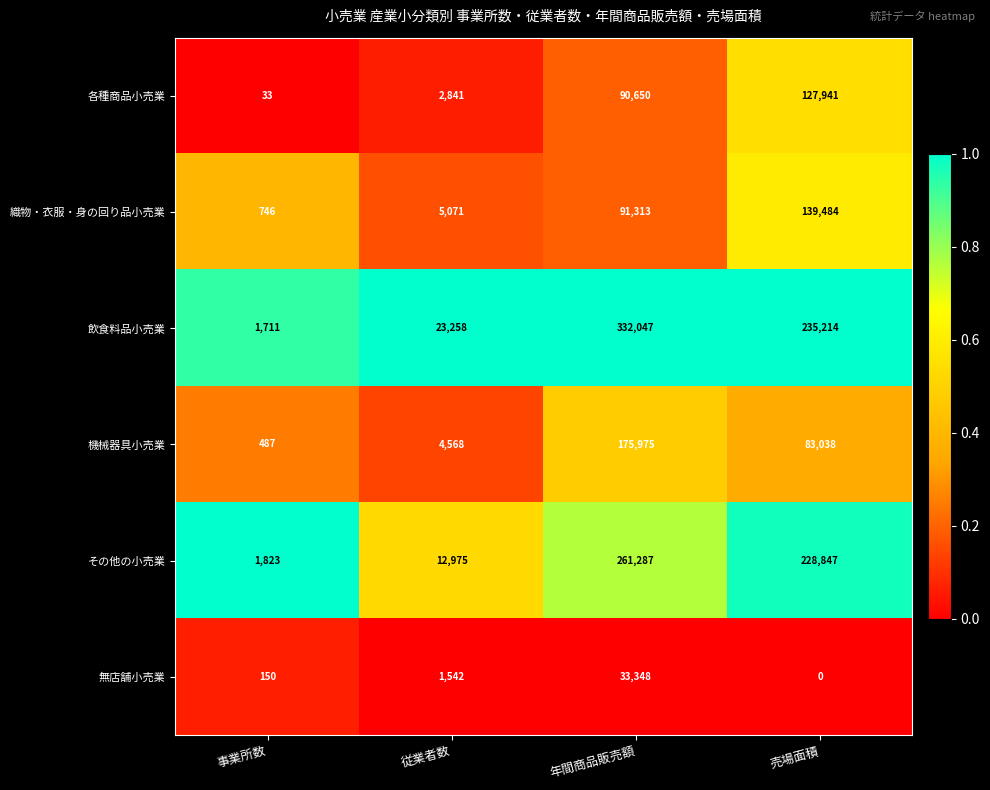

What is the approximate value of 織物・衣服・身の回り品小売業 at 従業者数, to the nearest 100?

5100